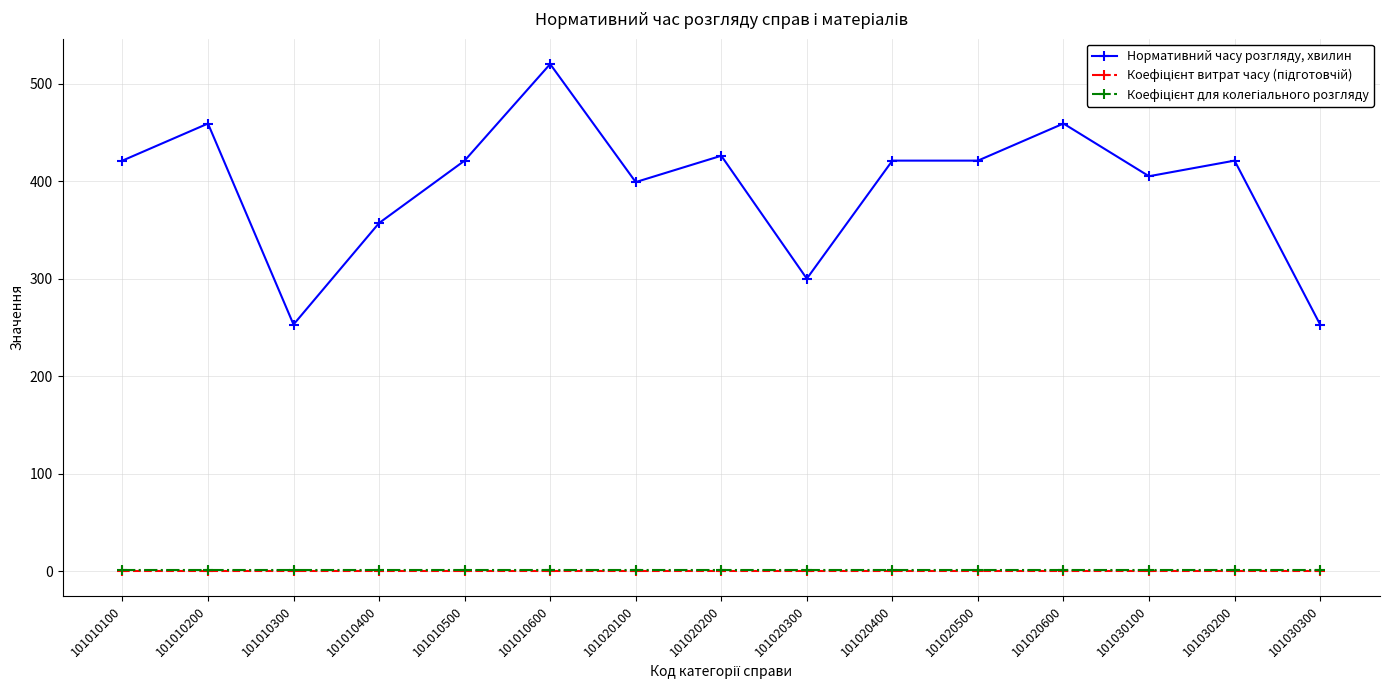

What is the sum of all Нормативний часу розгляду, хвилин values?

5936.0